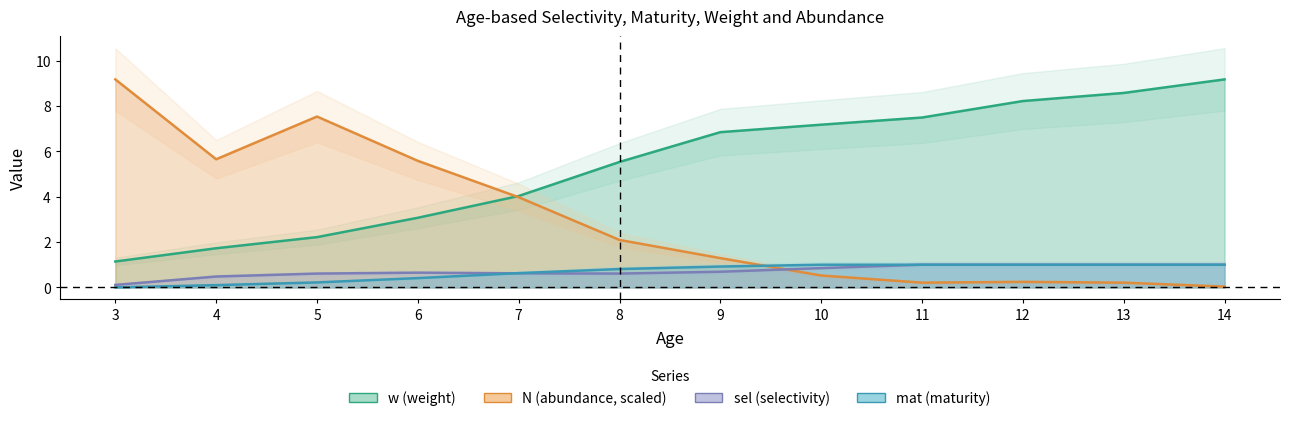

What is the value of the sel (selectivity) point at the 4th from the left?

0.7